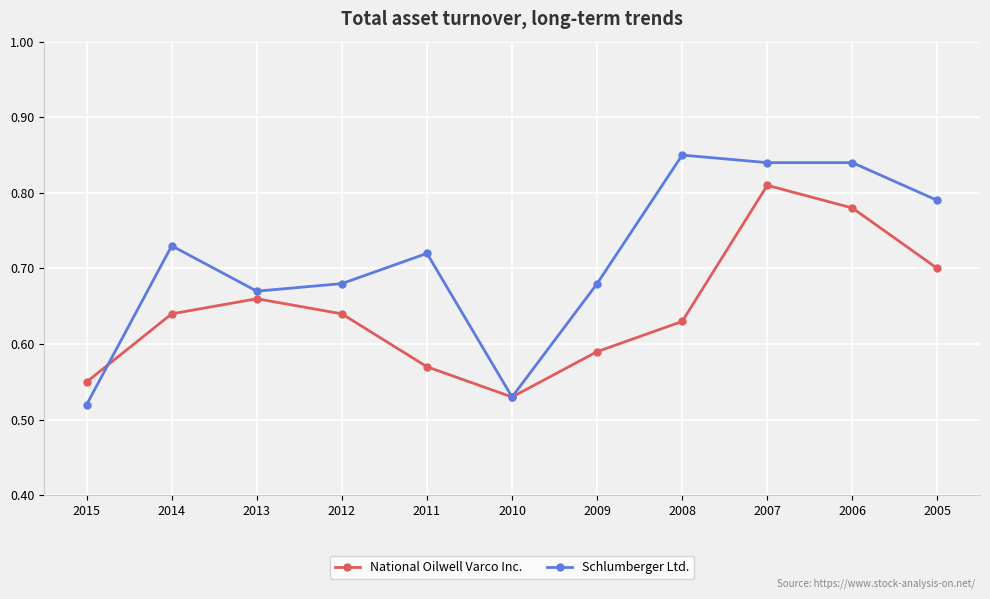

What is the sum of the Schlumberger Ltd. values at 2007 and 2006?

1.7